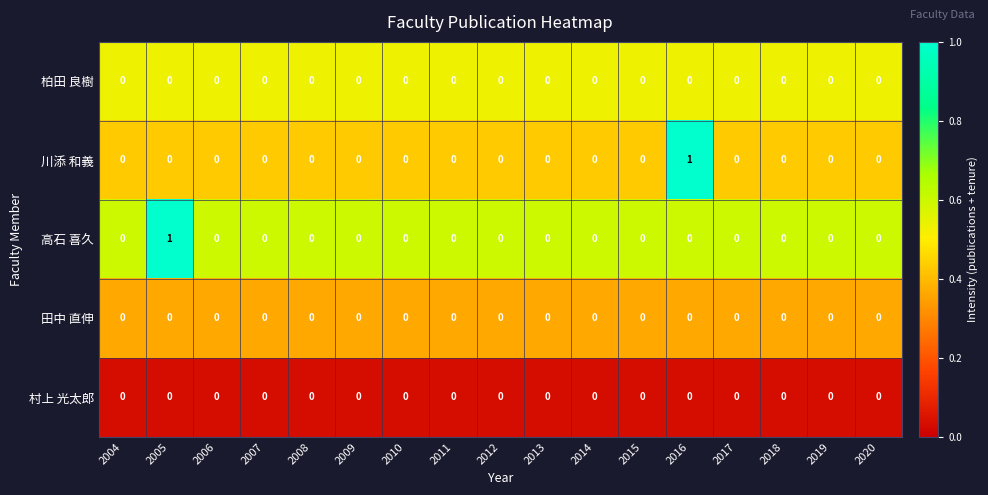

The value of 川添 和義 at 2017 is 0. True or false?

True